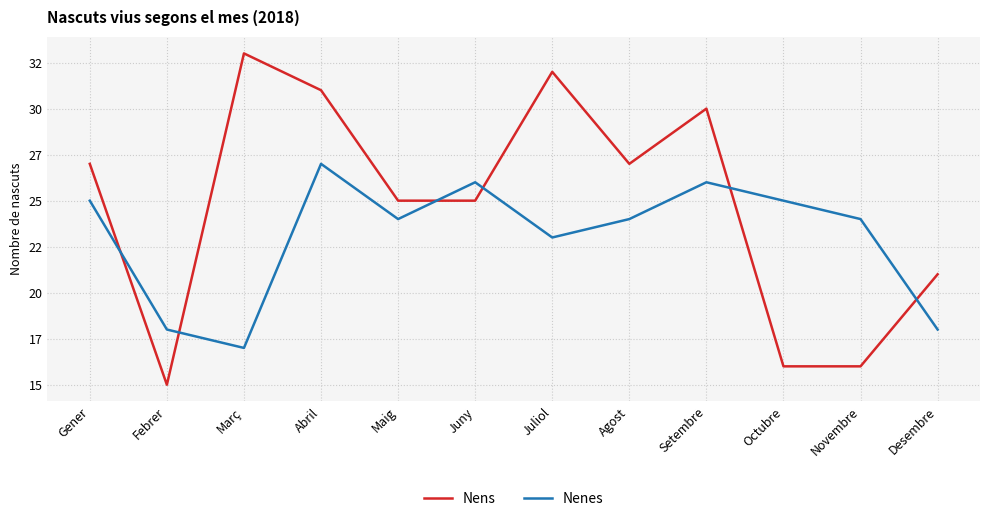

What position from the left is Juny?

6